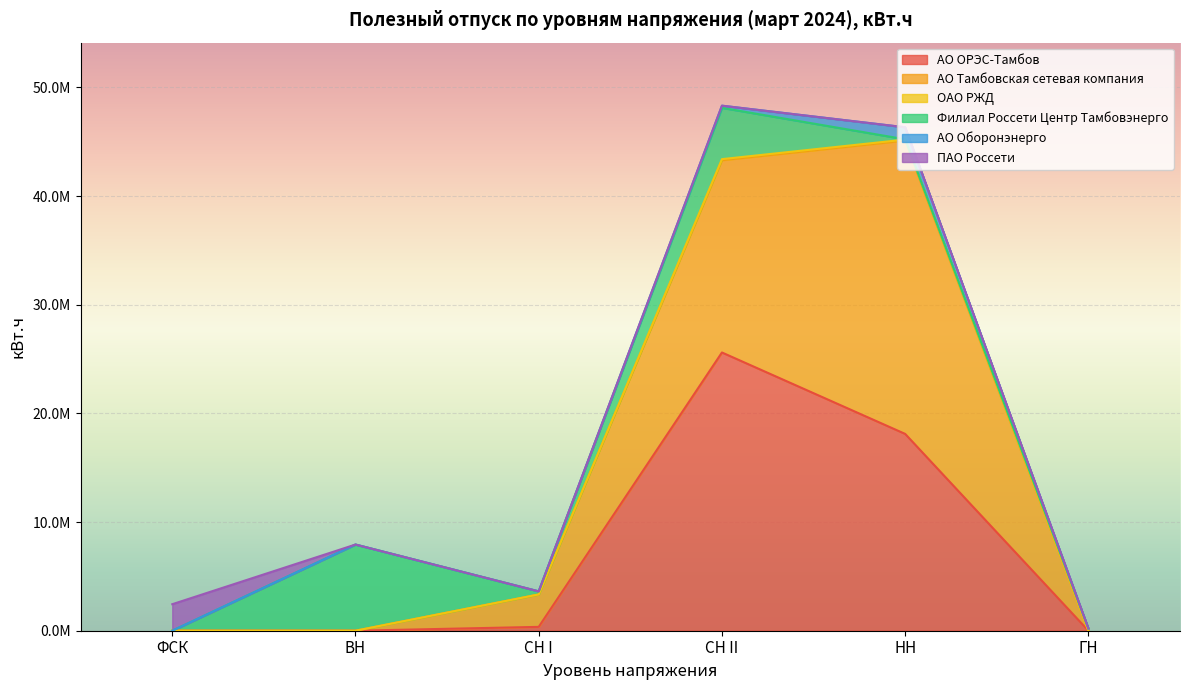

What is the label of the 5th point from the right?

ВН